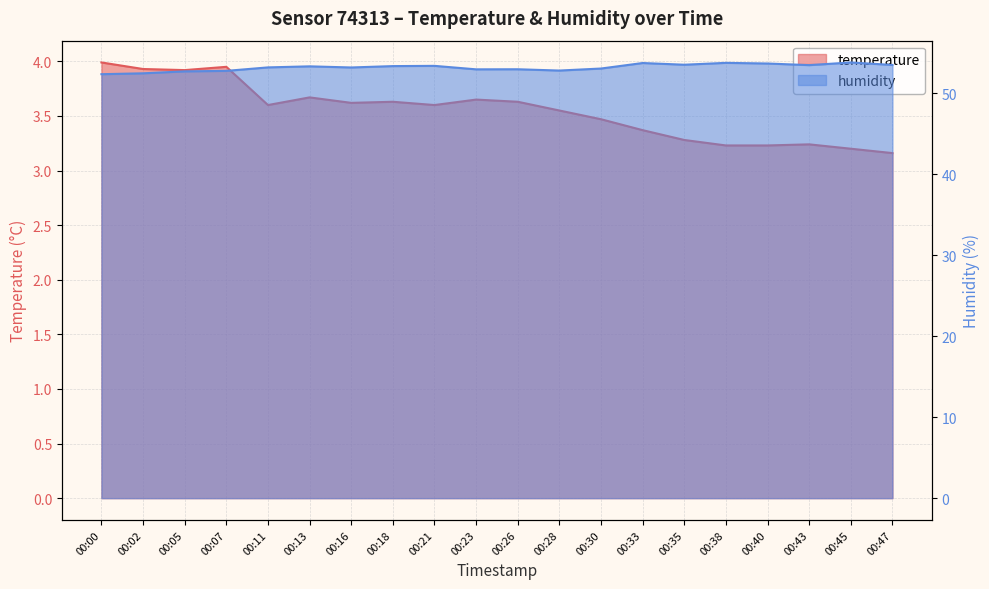

How many distinct data groups are displayed?

2